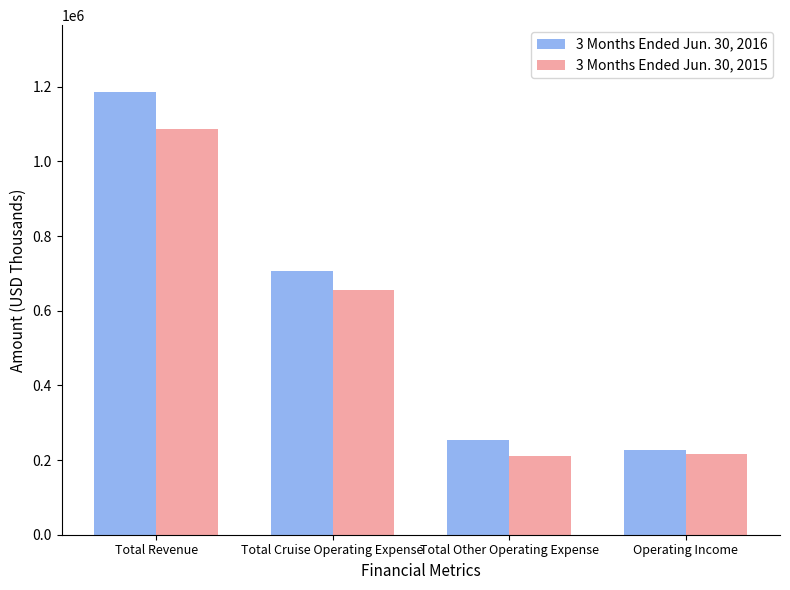

Which series has the largest range (max minus min)?

3 Months Ended Jun. 30, 2016